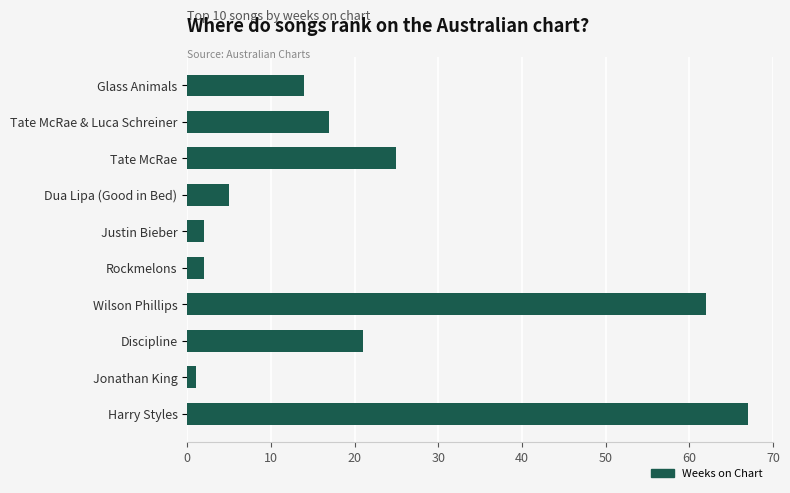

Which has a higher value, Harry Styles or Discipline?

Harry Styles